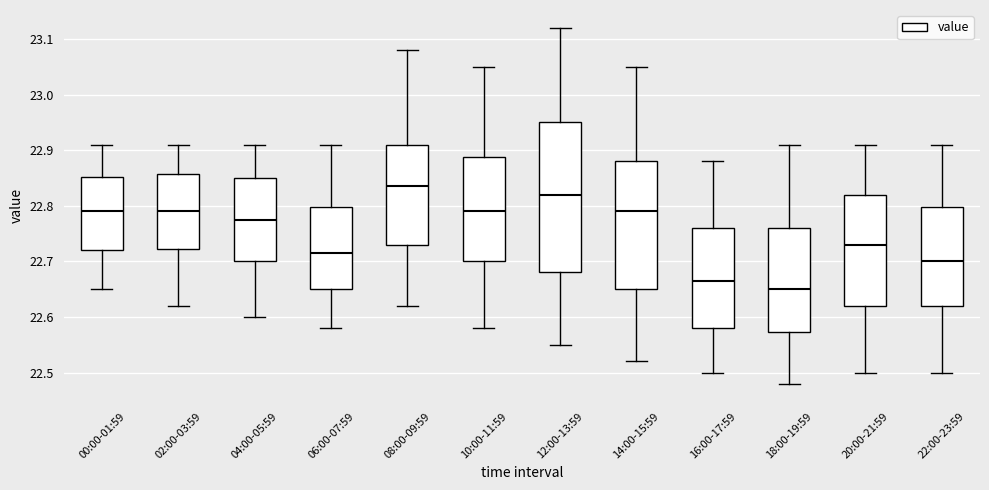

Reading left to right, transcribe this box plot: for each box, give where its median line is, the range the box spans, and where its two whiskers end, as read against the y-axis. The values are not printed on the chart, so give them approximately, as read against the axis.

00:00-01:59: median 22.79, box 22.72 to 22.85, whiskers 22.65 to 22.91
02:00-03:59: median 22.79, box 22.72 to 22.86, whiskers 22.62 to 22.91
04:00-05:59: median 22.78, box 22.70 to 22.85, whiskers 22.60 to 22.91
06:00-07:59: median 22.72, box 22.65 to 22.80, whiskers 22.58 to 22.91
08:00-09:59: median 22.84, box 22.73 to 22.91, whiskers 22.62 to 23.08
10:00-11:59: median 22.79, box 22.70 to 22.89, whiskers 22.58 to 23.05
12:00-13:59: median 22.82, box 22.68 to 22.95, whiskers 22.55 to 23.12
14:00-15:59: median 22.79, box 22.65 to 22.88, whiskers 22.52 to 23.05
16:00-17:59: median 22.67, box 22.58 to 22.76, whiskers 22.50 to 22.88
18:00-19:59: median 22.65, box 22.57 to 22.76, whiskers 22.48 to 22.91
20:00-21:59: median 22.73, box 22.62 to 22.82, whiskers 22.50 to 22.91
22:00-23:59: median 22.70, box 22.62 to 22.80, whiskers 22.50 to 22.91